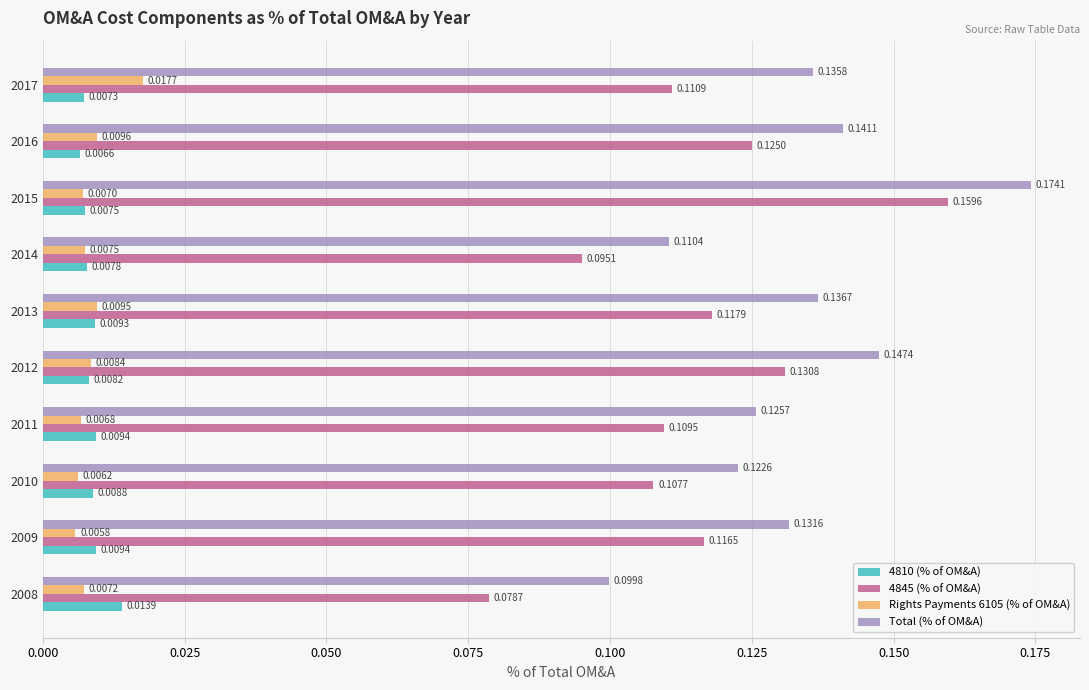

How many distinct data groups are displayed?

4